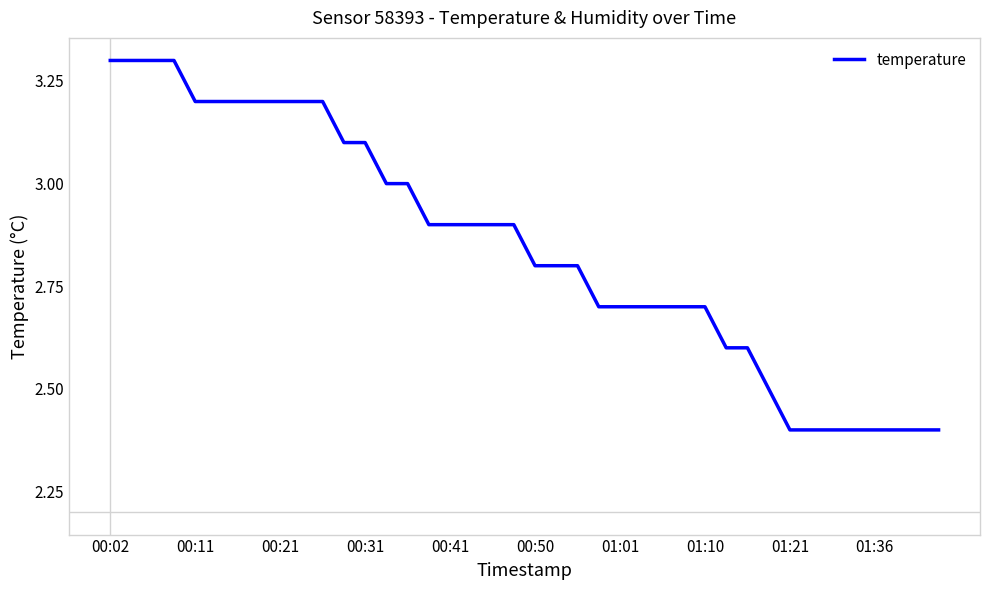

What is the difference between the maximum and minimum values?

0.9